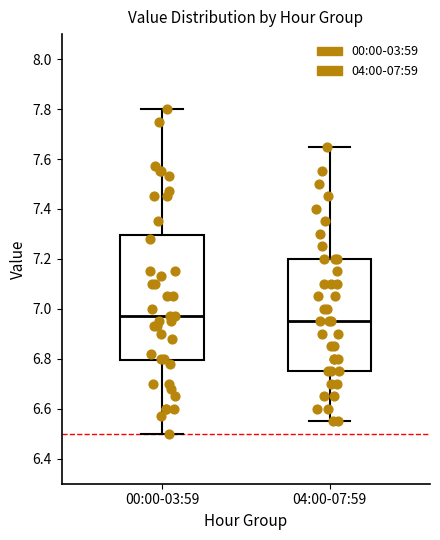

Reading left to right, read every box against the y-axis: the position of its median line, the range the box covers, and the ends of its whiskers. The values are not printed on the chart, so give them approximately, as read against the axis.

00:00-03:59: median 6.98, box 6.80 to 7.30, whiskers 6.50 to 7.80
04:00-07:59: median 6.96, box 6.76 to 7.20, whiskers 6.56 to 7.66